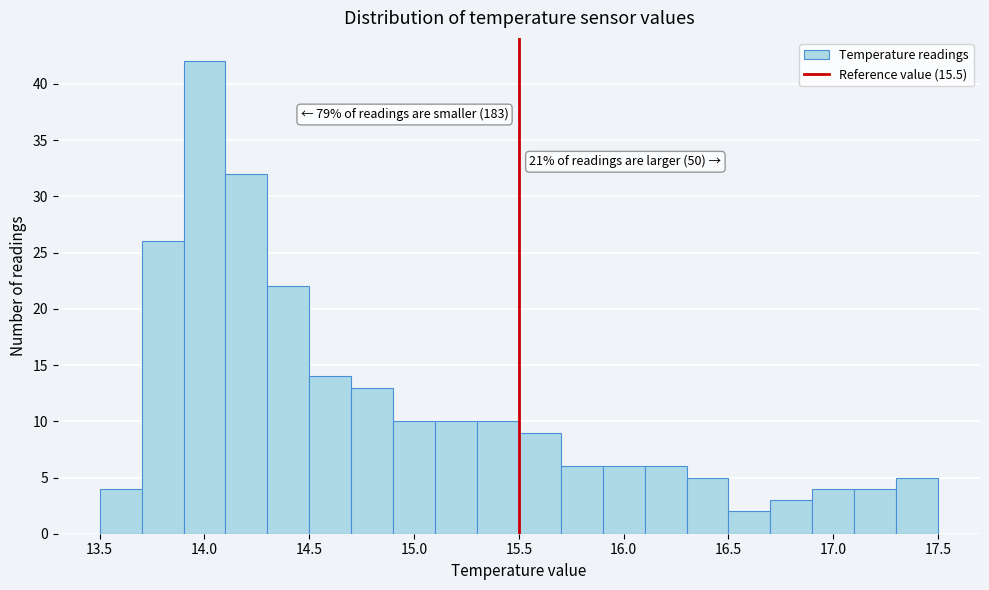

Over which range of the x-axis is the bar tallest?

13.9 to 14.1